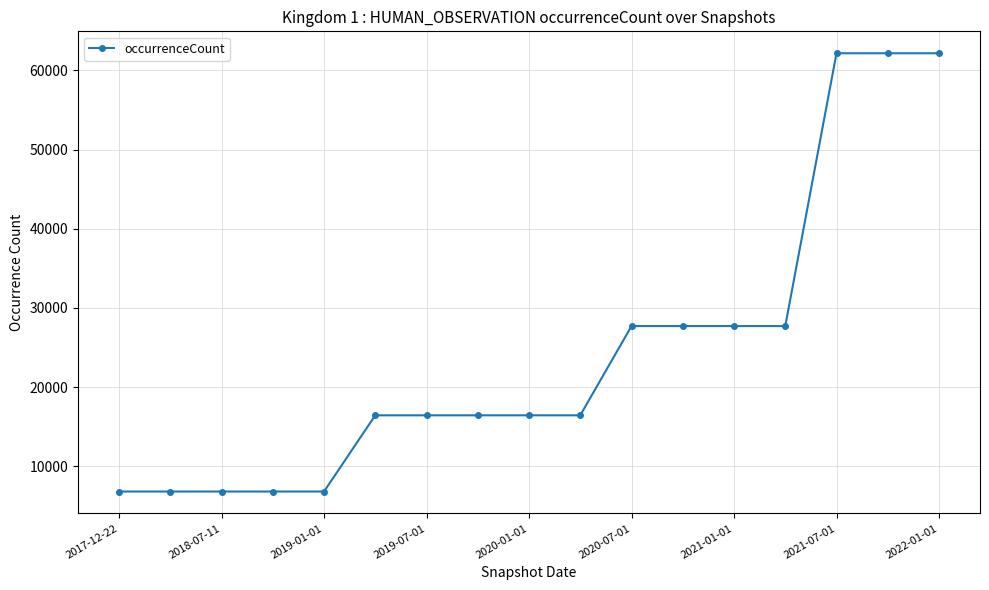

What is the minimum value shown in the chart?

6796